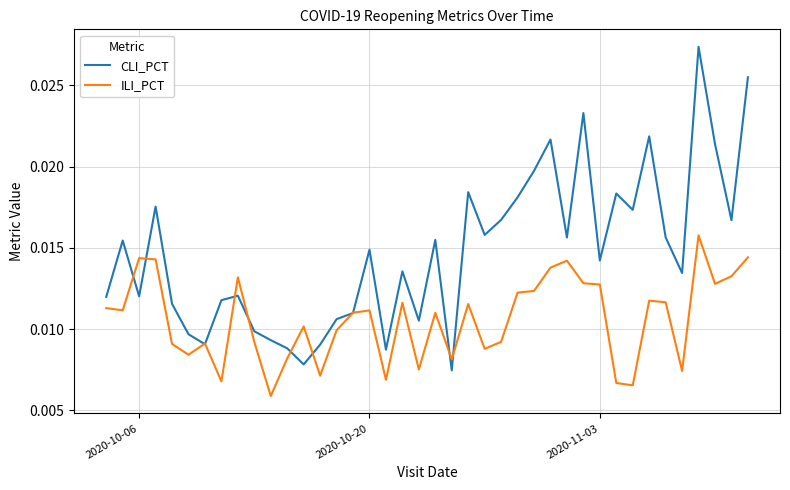

List the series in order of their peak value, lowest first.

ILI_PCT, CLI_PCT